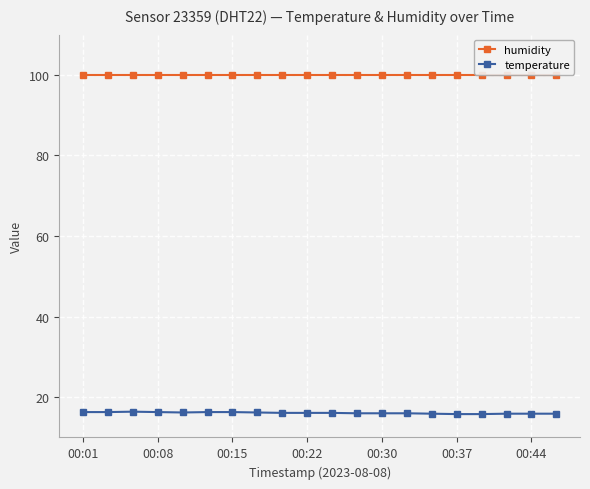

What is the highest value of the humidity series?

99.9